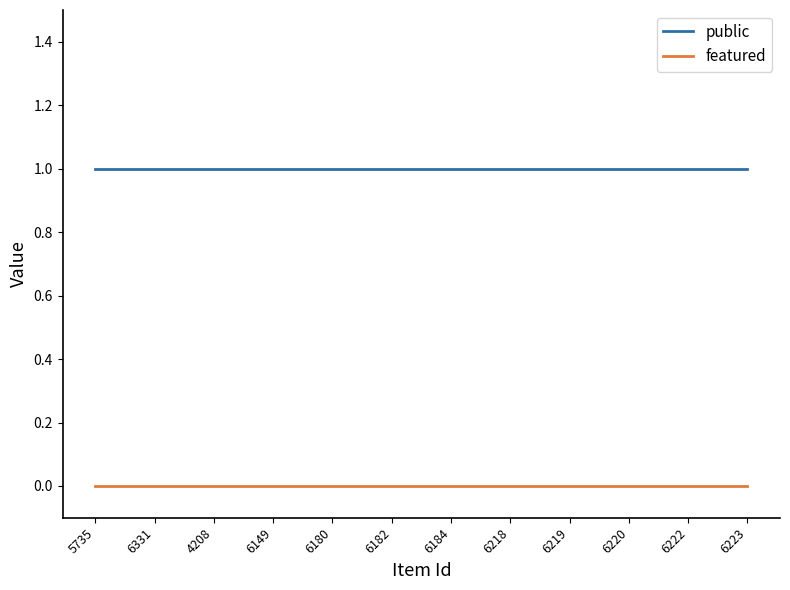

Rank the series by their maximum value, from highest to lowest.

public, featured